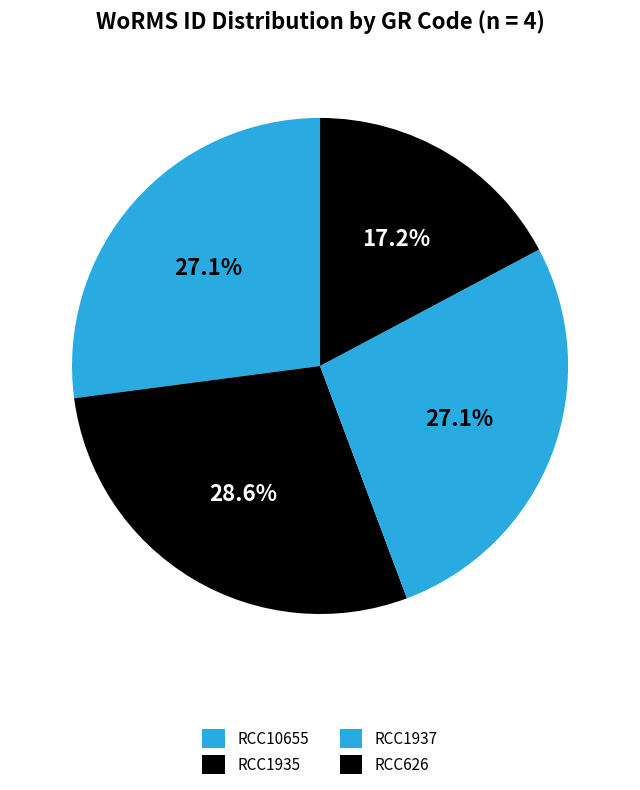

How many slices are in this pie chart?

4